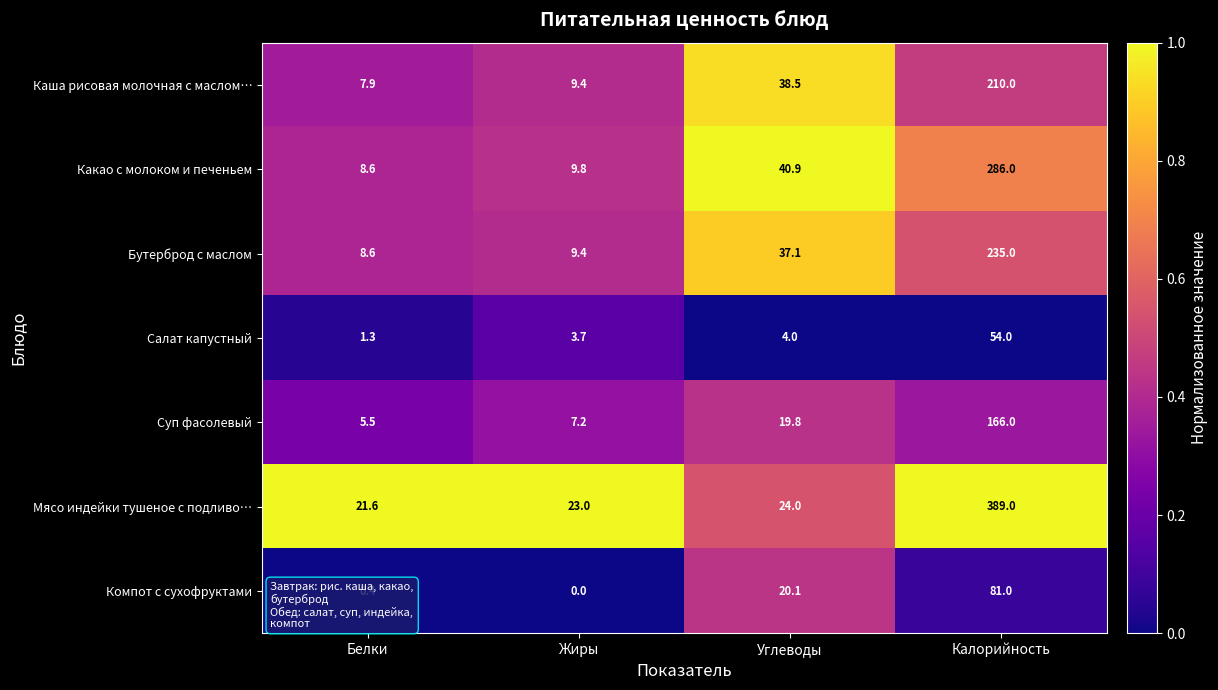

The Суп фасолевый series shows 1.7 at Белки. True or false?

False